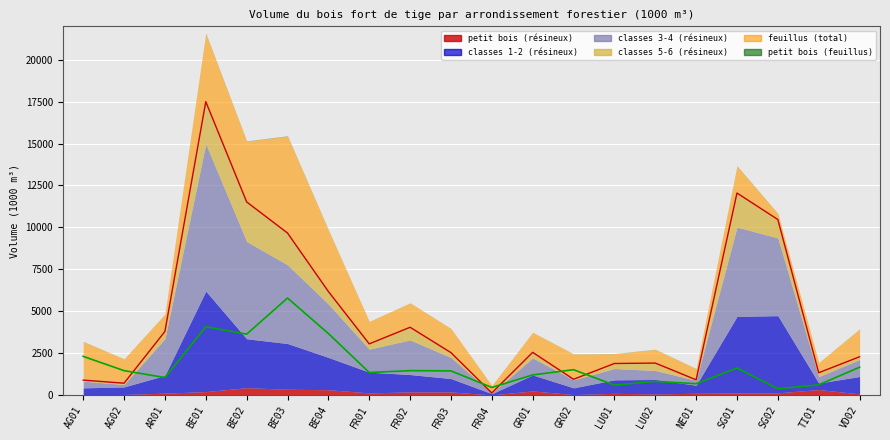

Which series changed the most between FR03 and LU02?

classes 3-4 (resineux)